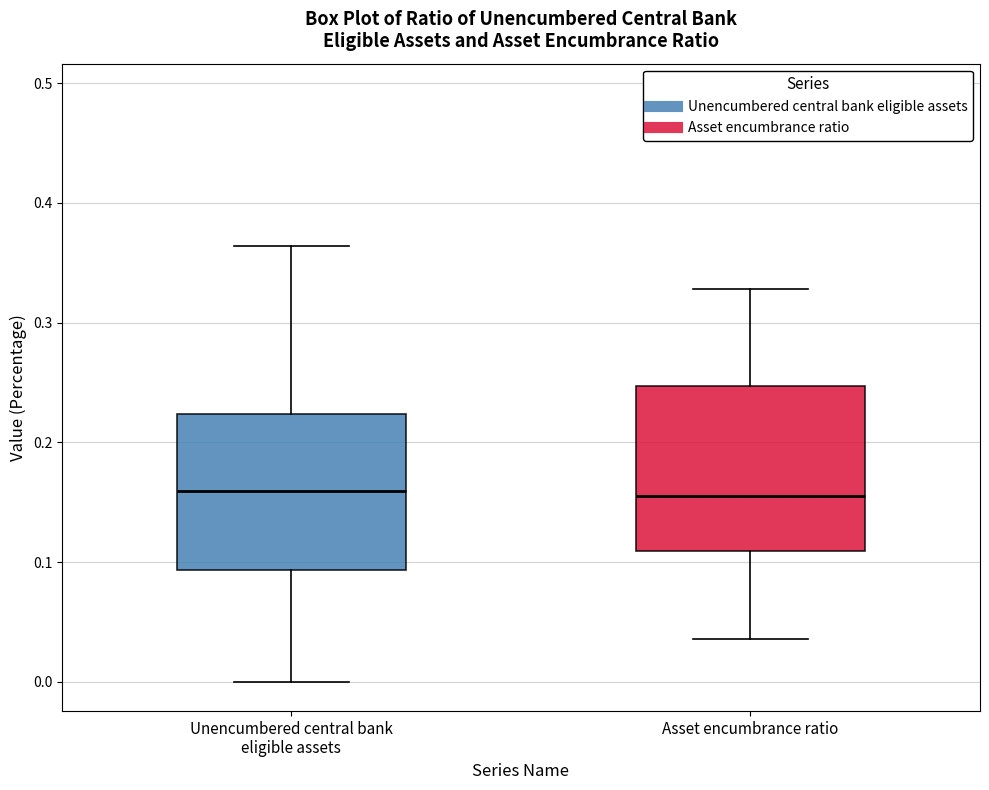

Where does the median line of the box for Unencumbered central bank eligible assets sit on the y-axis? The values are not printed on the chart, so give them approximately, as read against the axis.

0.16